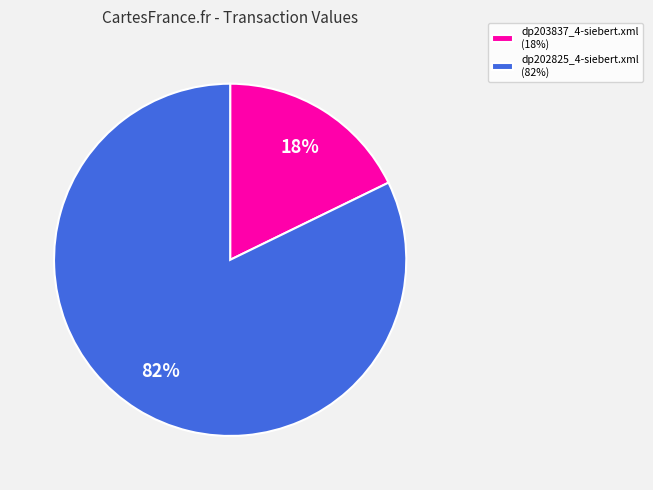

To the nearest percent, what is the difference between the dp203837_4-siebert.xml and dp202825_4-siebert.xml slice percentages?

64%